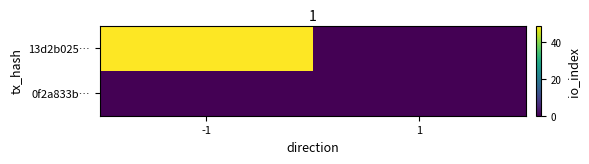

Reading right to left, list all the values displayed in this chart.

13d2b025…: 1=0	-1=49
0f2a833b…: 1=0	-1=0